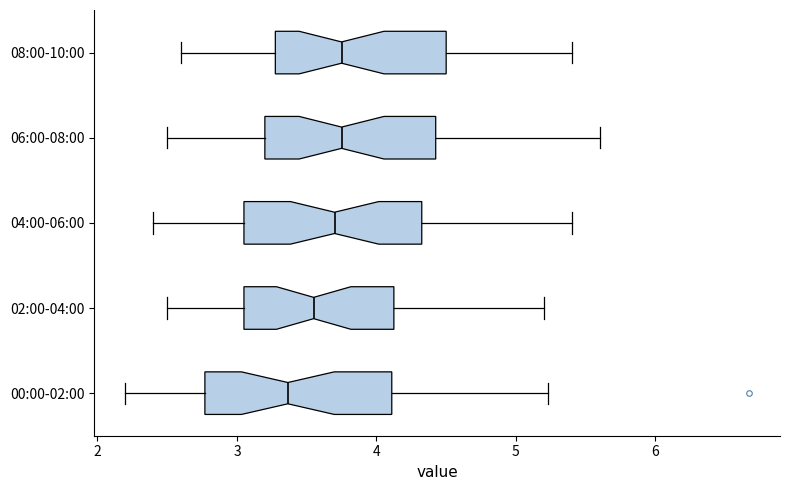

Reading bottom to top, transcribe this box plot: for each box, give where its median line is, the range the box spans, and where its two whiskers end, as read against the x-axis. The values are not printed on the chart, so give them approximately, as read against the axis.

00:00-02:00: median 3.4, box 2.8 to 4.1, whiskers 2.2 to 5.2
02:00-04:00: median 3.6, box 3.1 to 4.1, whiskers 2.5 to 5.2
04:00-06:00: median 3.7, box 3.1 to 4.3, whiskers 2.4 to 5.4
06:00-08:00: median 3.8, box 3.2 to 4.4, whiskers 2.5 to 5.6
08:00-10:00: median 3.8, box 3.3 to 4.5, whiskers 2.6 to 5.4